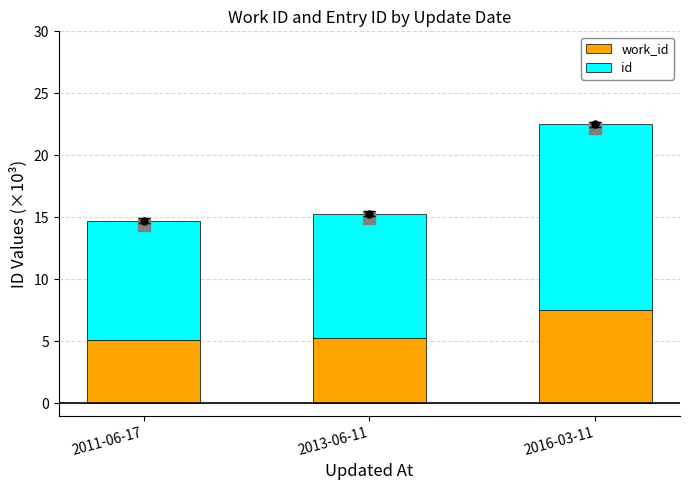

At which category is the sum across all series the highest?

2016-03-11